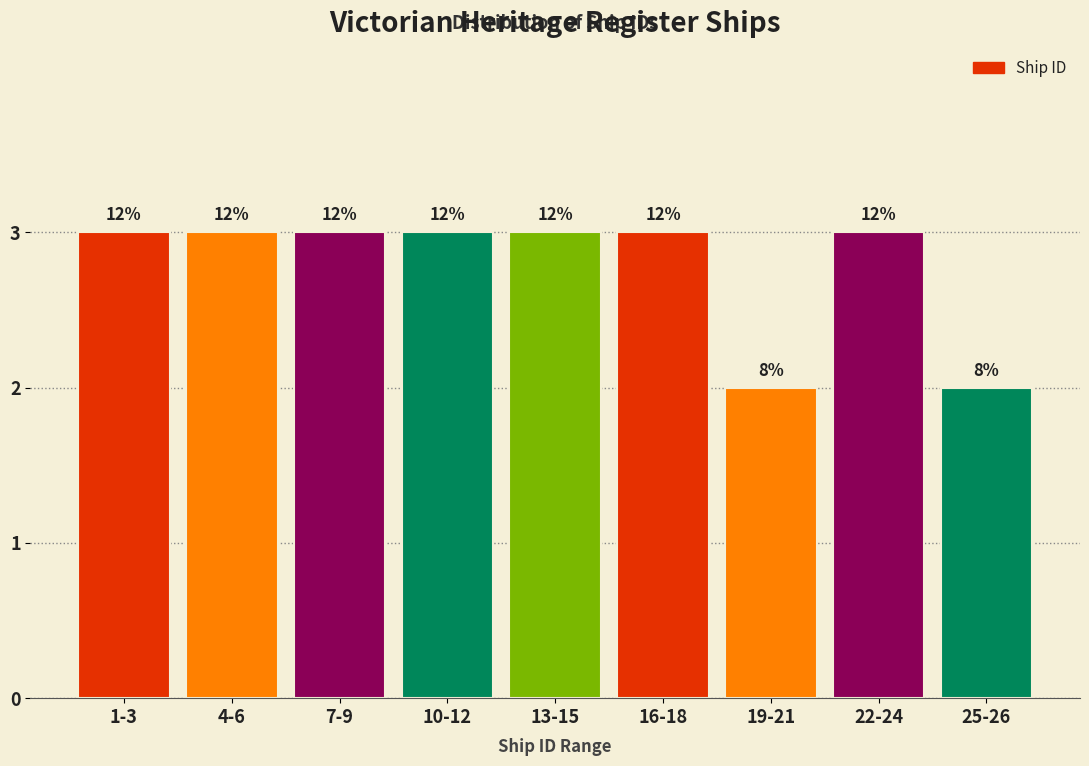

Are the bars horizontal?

No